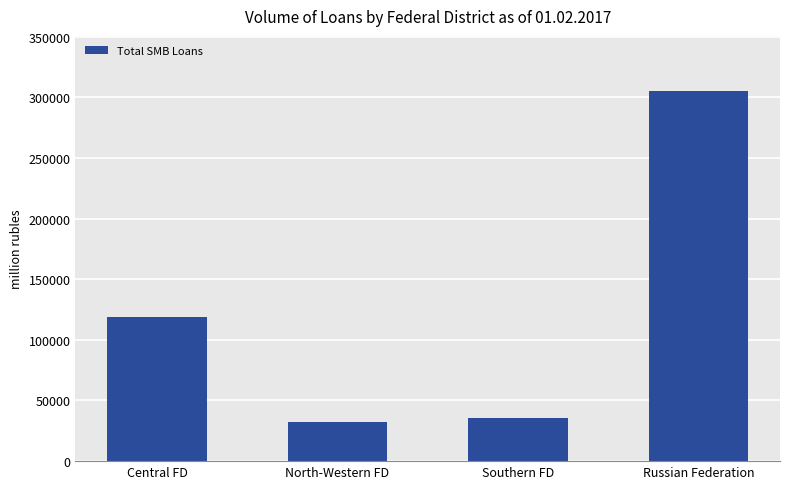

What is the average value?

122873